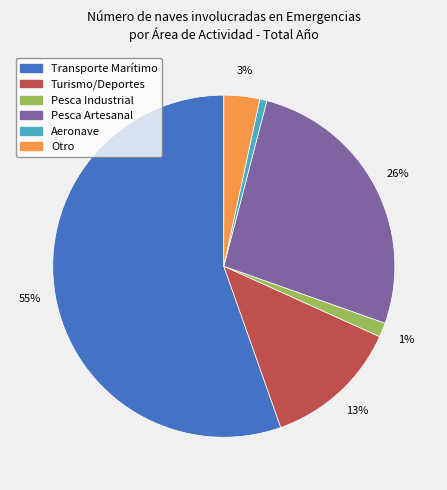

Do Aeronave and Turismo/Deportes together represent more than half of the pie?

No